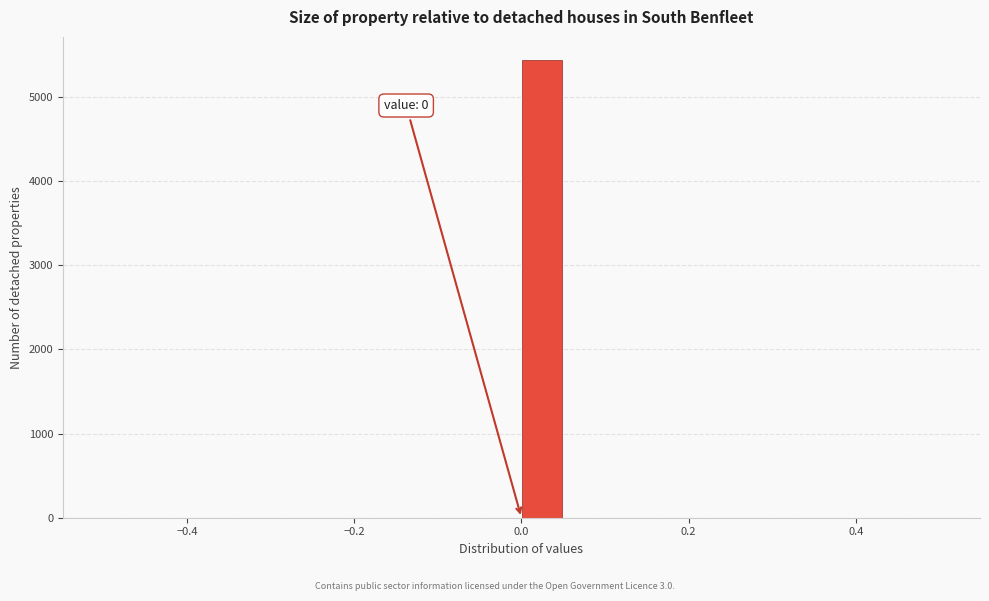

Read against the x-axis, roughly where is the centre of the tallest bar?

0.02